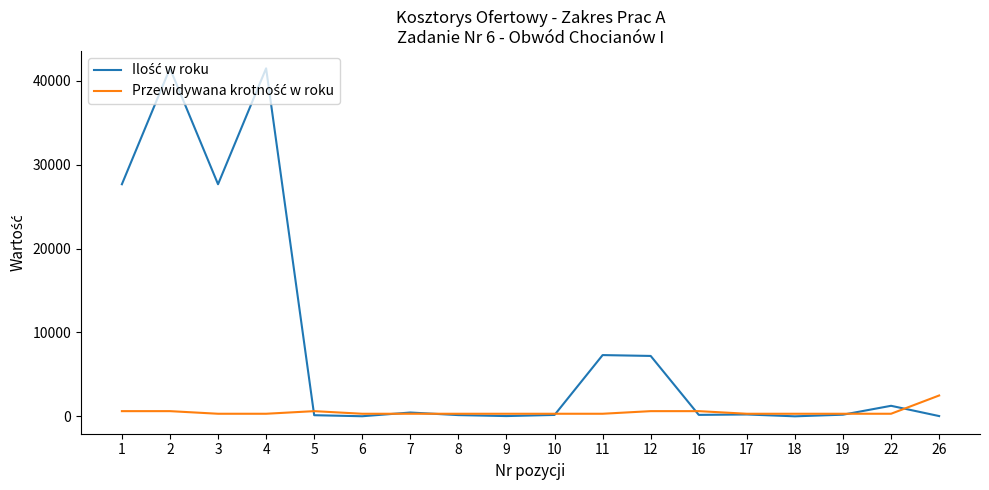

What is the greatest value displayed?

41469.0